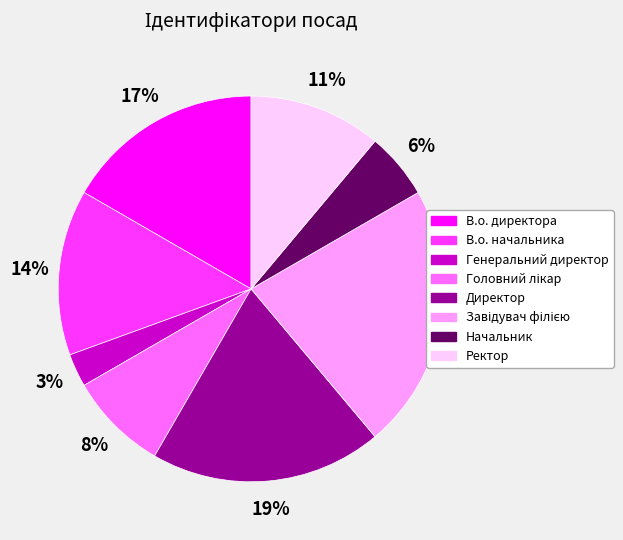

How many segments does this pie chart have?

8